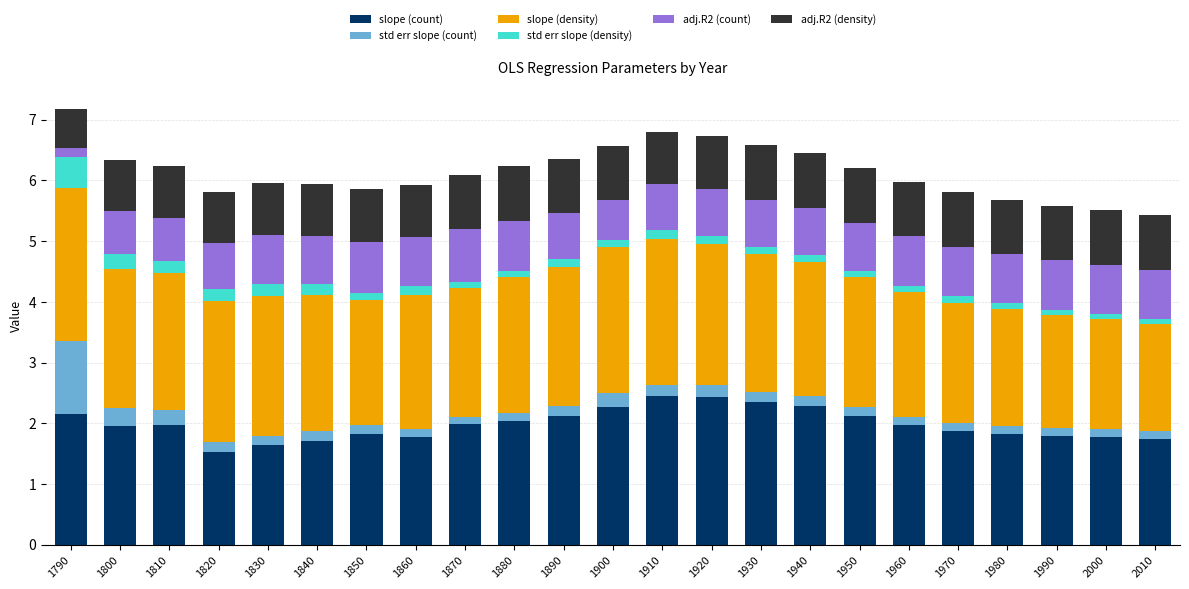

Is it true that slope (count) equals 0.7 at 1950?

False